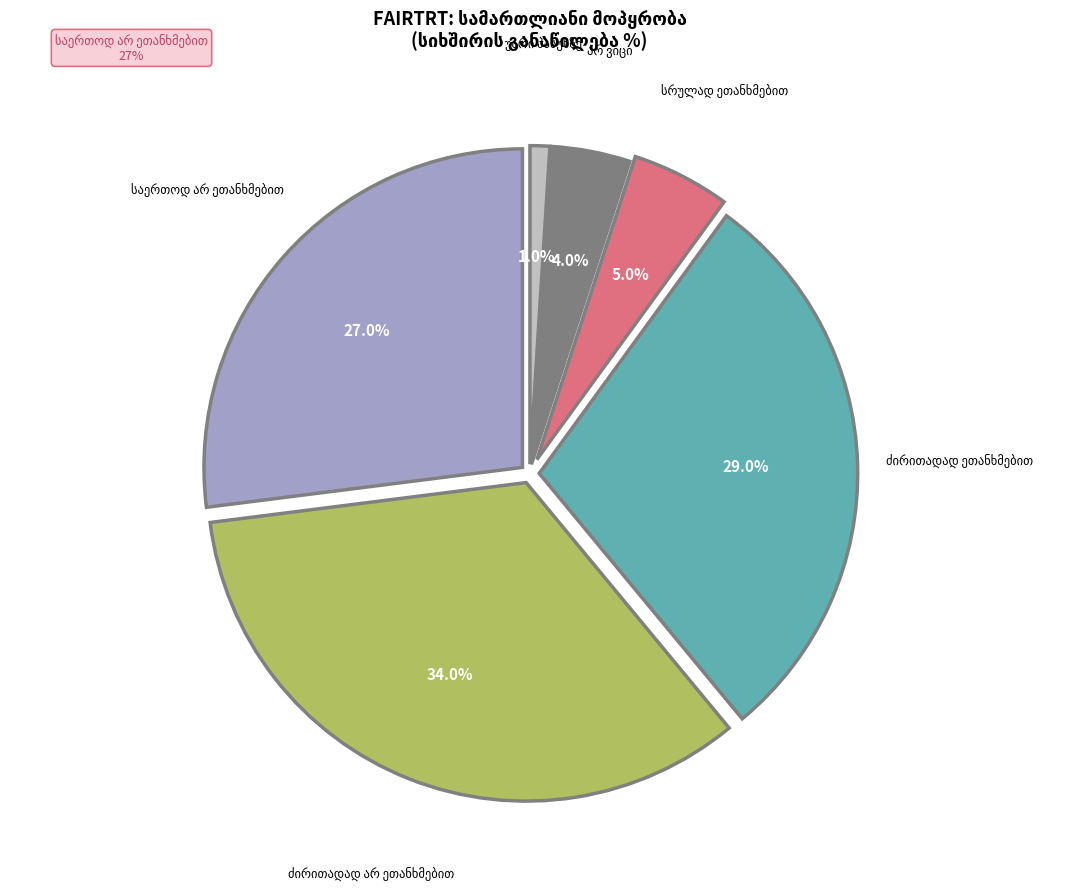

Is it true that სრულად ეთანხმებით is 5% of the pie?

True